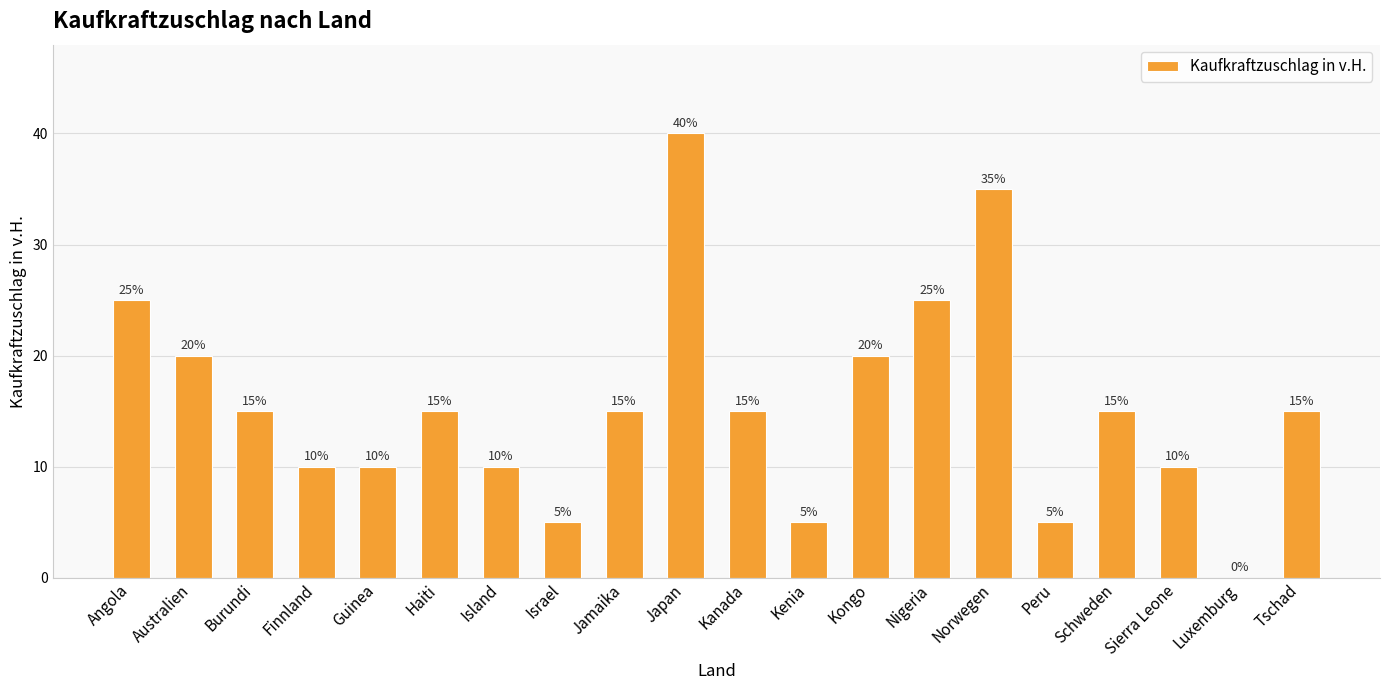

What is the ratio of the value at Jamaika to the value at Schweden?

1.0